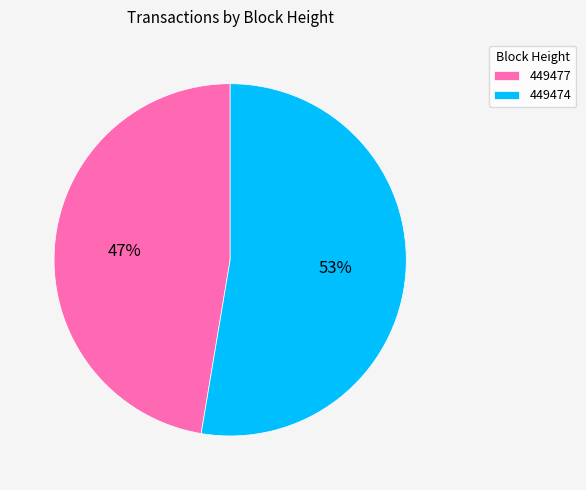

Between 449474 and 449477, which is larger?

449474